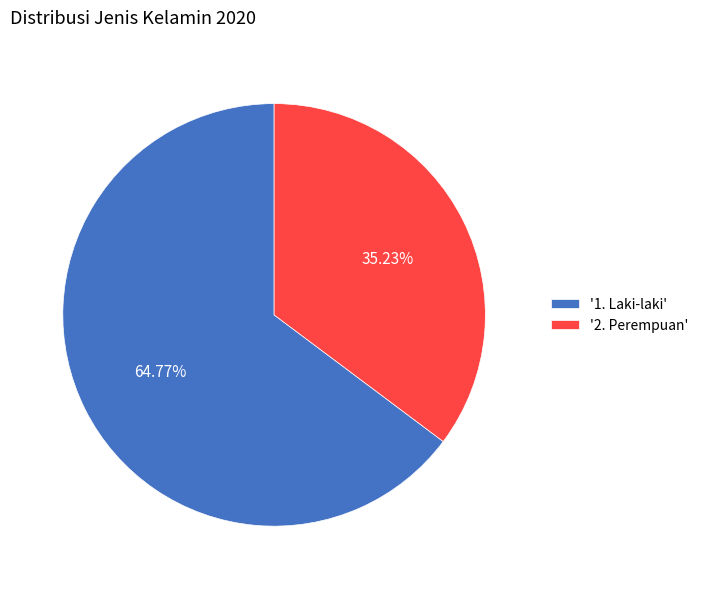

Rank the categories by value from highest to lowest.

'1. Laki-laki', '2. Perempuan'